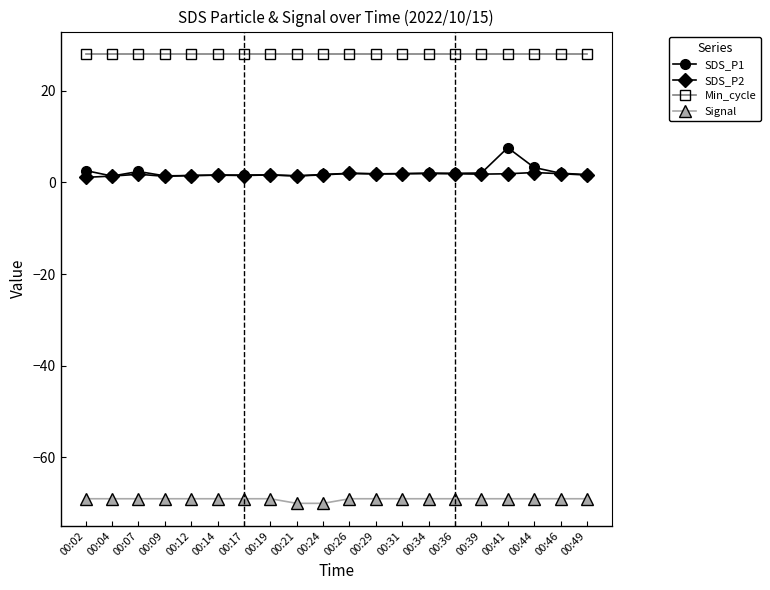

What is the maximum value shown in the chart?

28.0